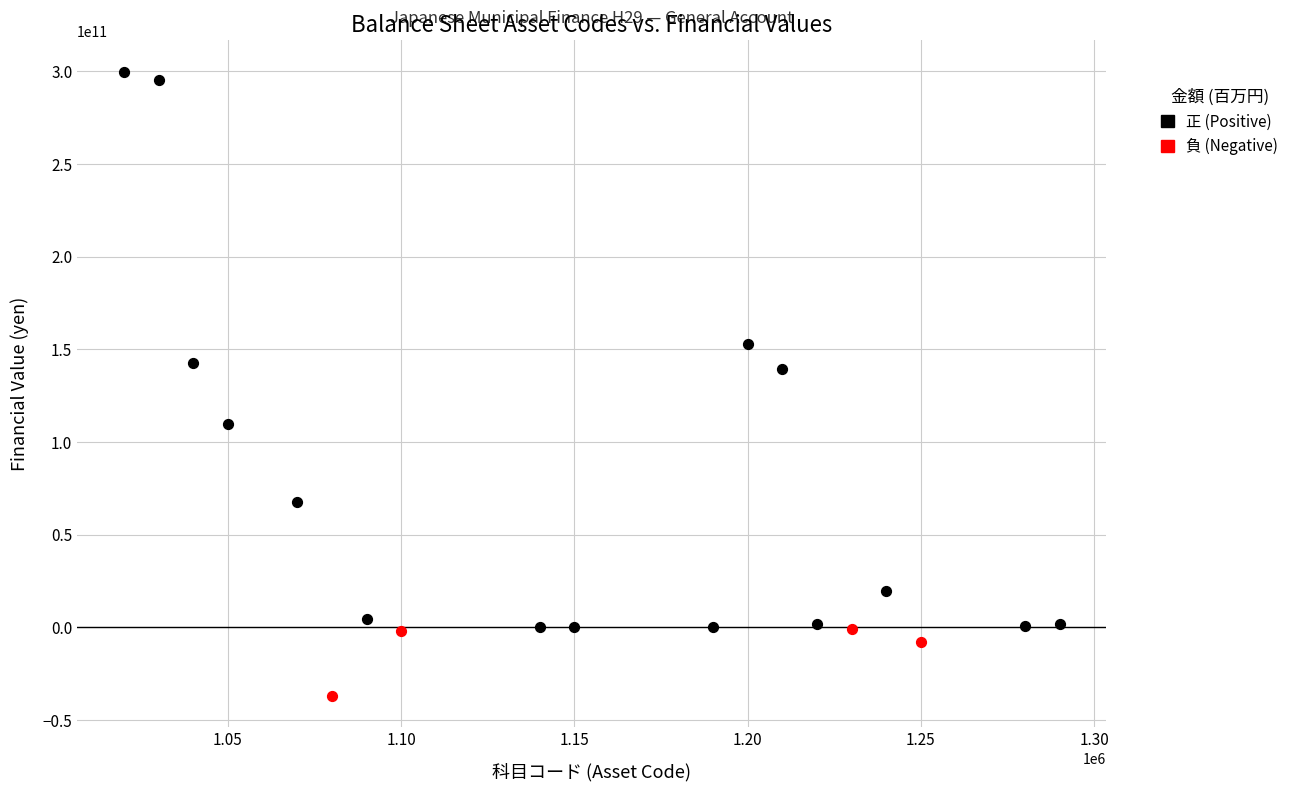

Which series reaches the minimum Y coordinate?

負 (Negative)